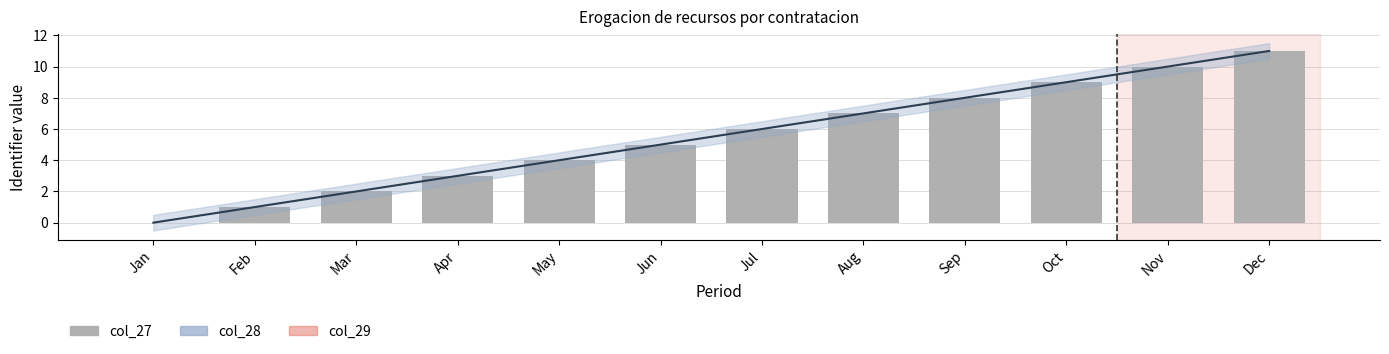

Reading left to right, what are all the values shown in this chart?

0	1	2	3	4	5	6	7	8	9	10	11